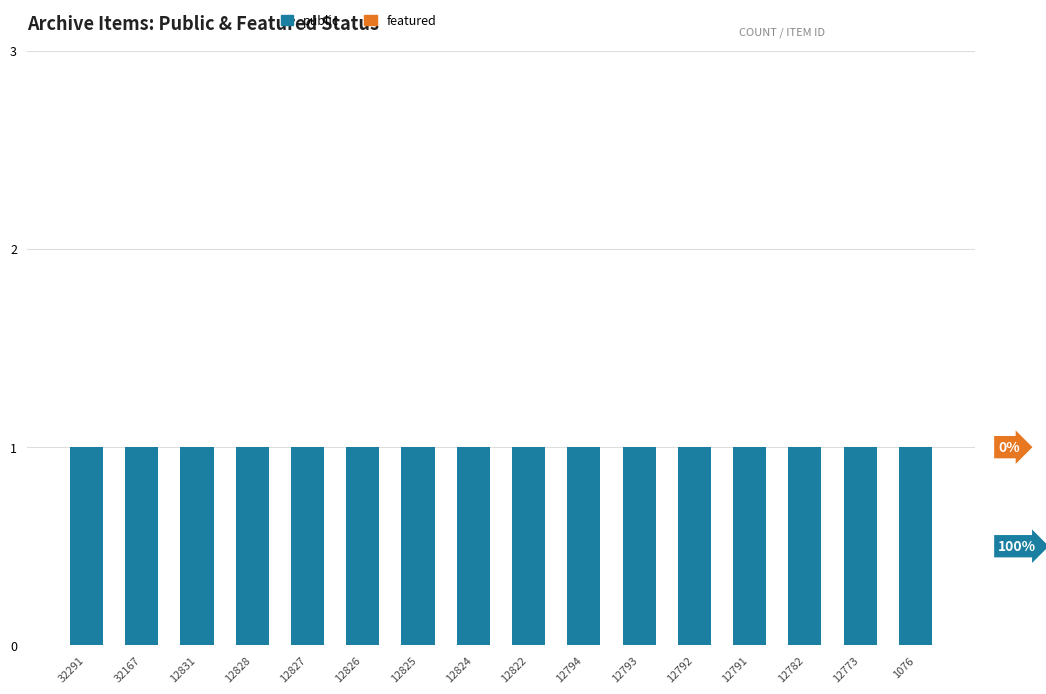

True or false: public has a value of 1 at 12822.

True